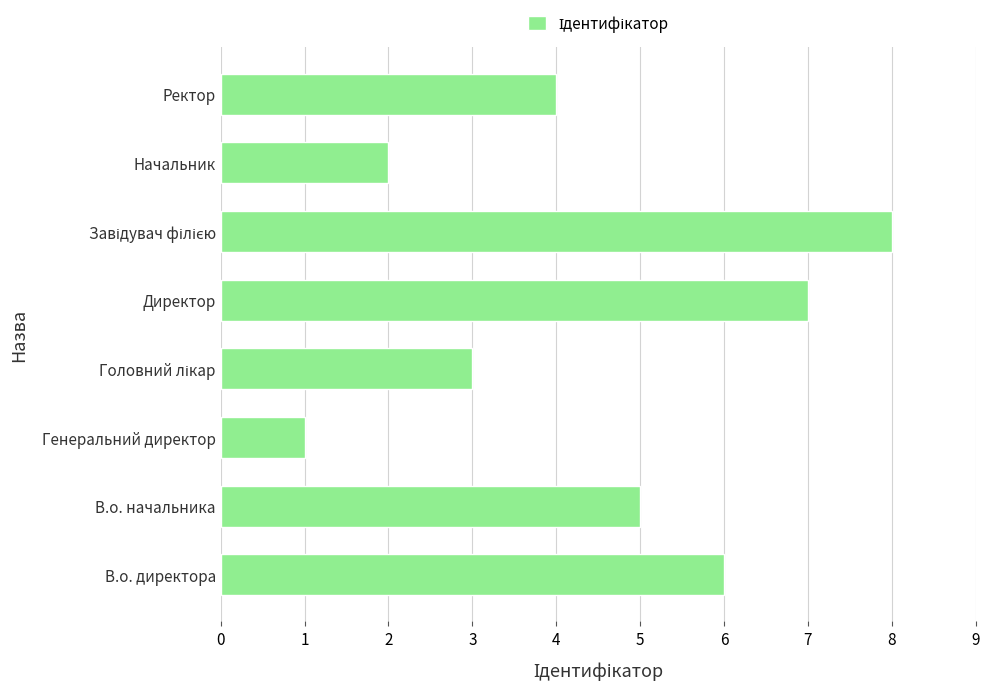

Read the value at Ректор.

4